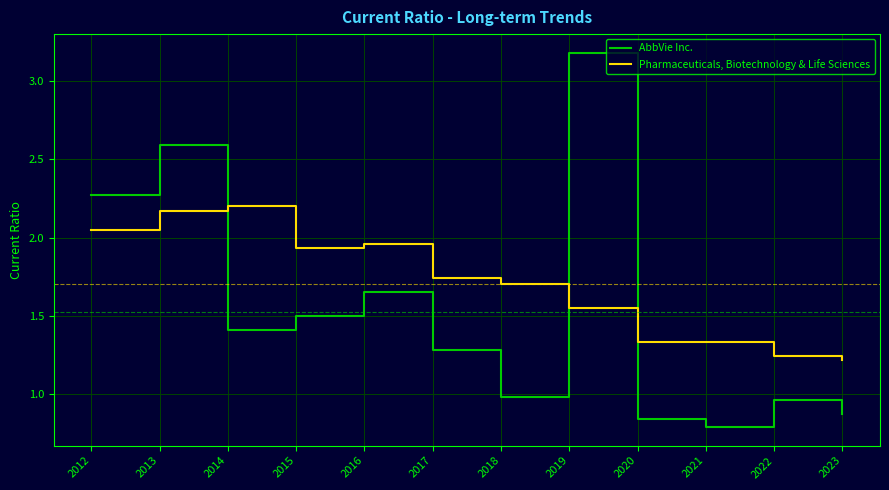

What is the sum of the Pharmaceuticals, Biotechnology & Life Sciences values at 2023 and 2022?

2.5